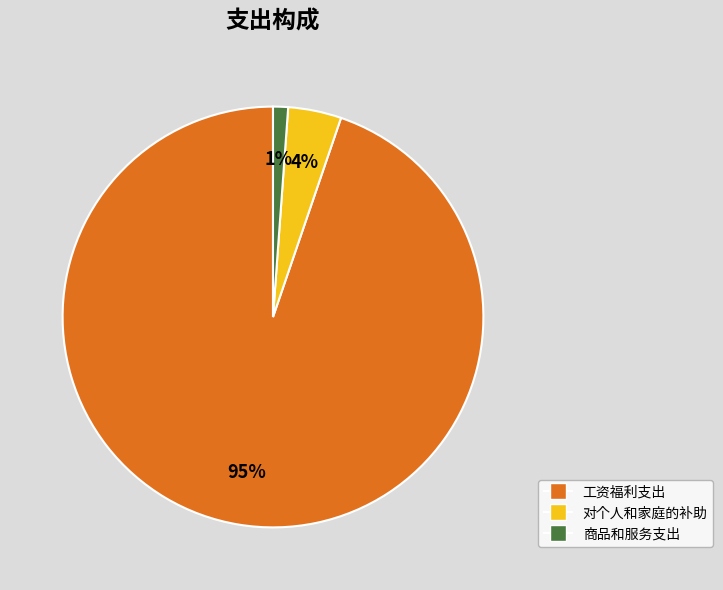

Which has a higher value, 商品和服务支出 or 对个人和家庭的补助?

对个人和家庭的补助